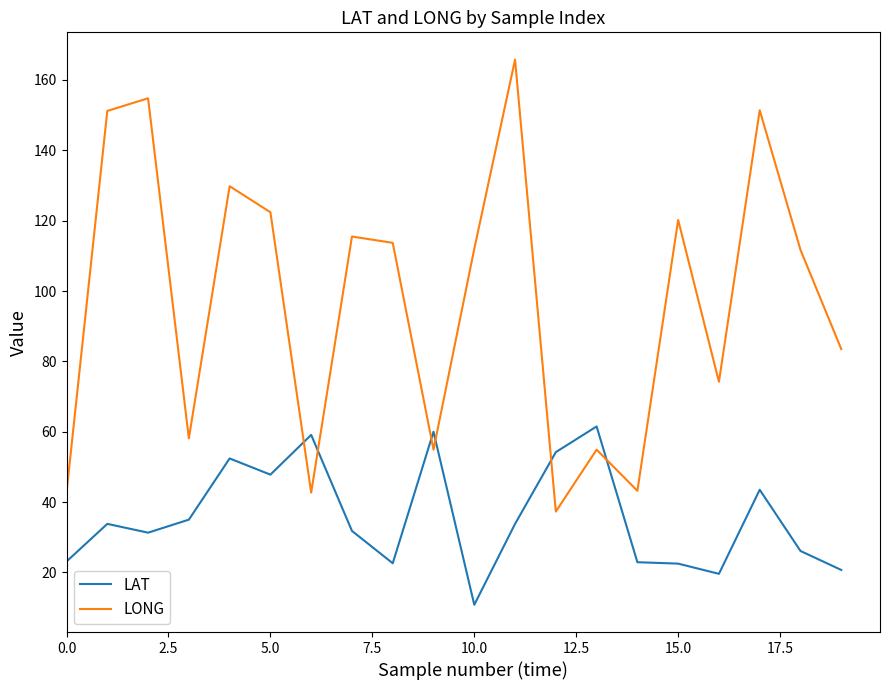

What is the minimum value for LAT?

10.8